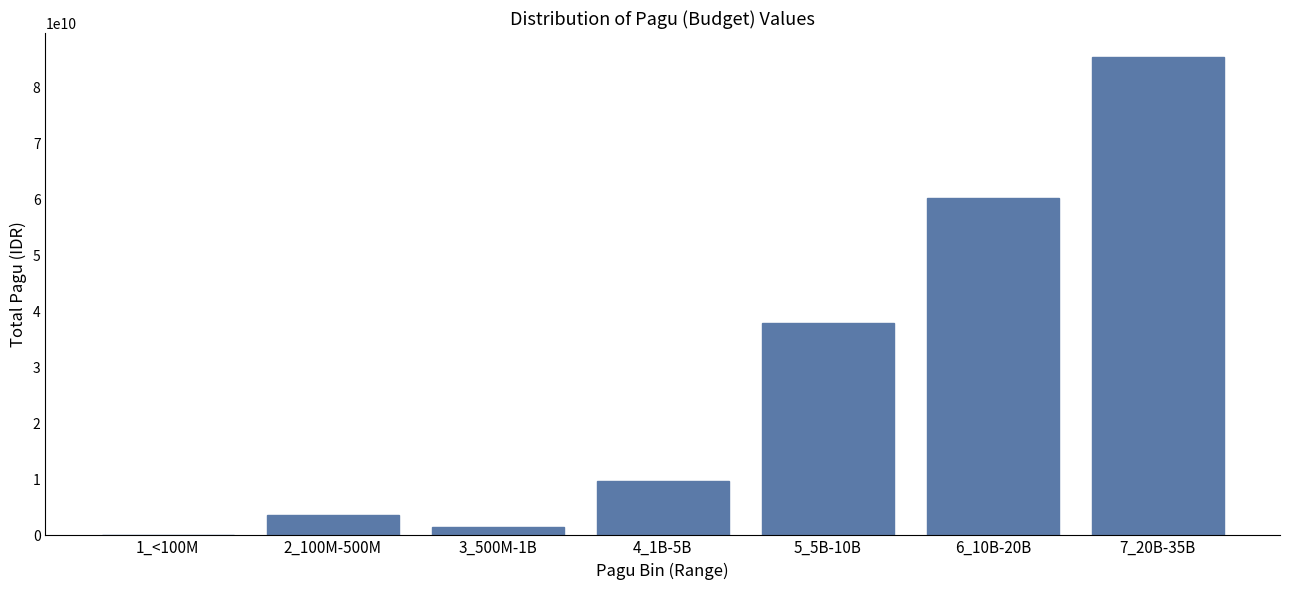

Reading left to right, transcribe all the data shown in this chart.

1_<100M=53280000	2_100M-500M=3722819500	3_500M-1B=1443386250	4_1B-5B=9689215700	5_5B-10B=37916439800	6_10B-20B=60275338750	7_20B-35B=85448422300